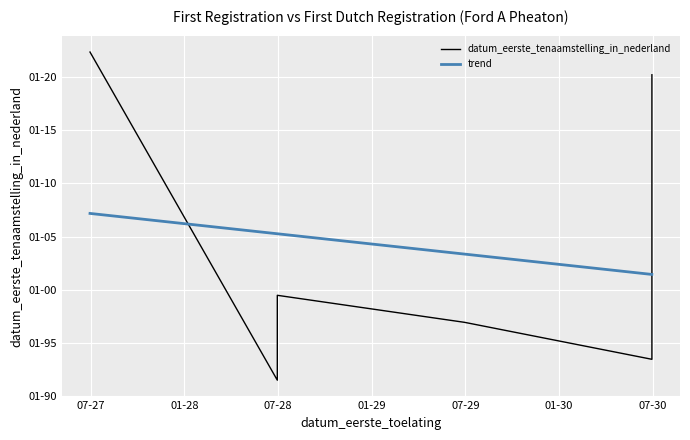

What is the value of the datum_eerste_tenaamstelling_in_nederland point at the 1st from the left?

2022.3